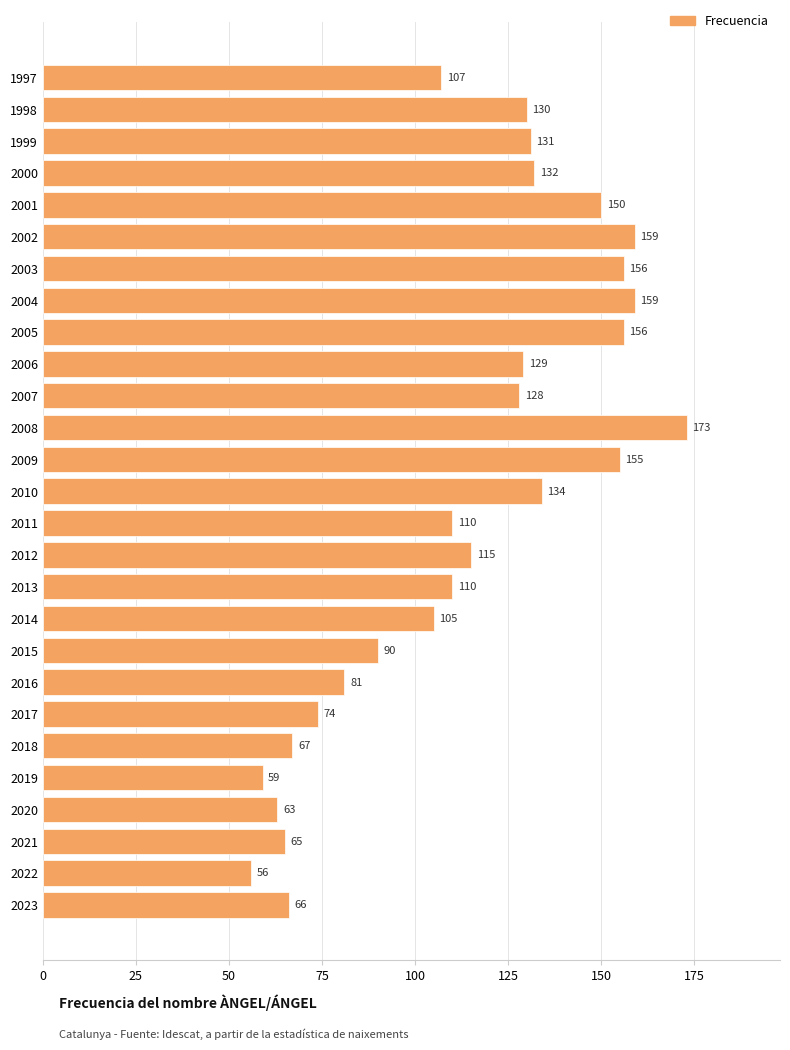

What is the difference between the second highest and minimum values?

103